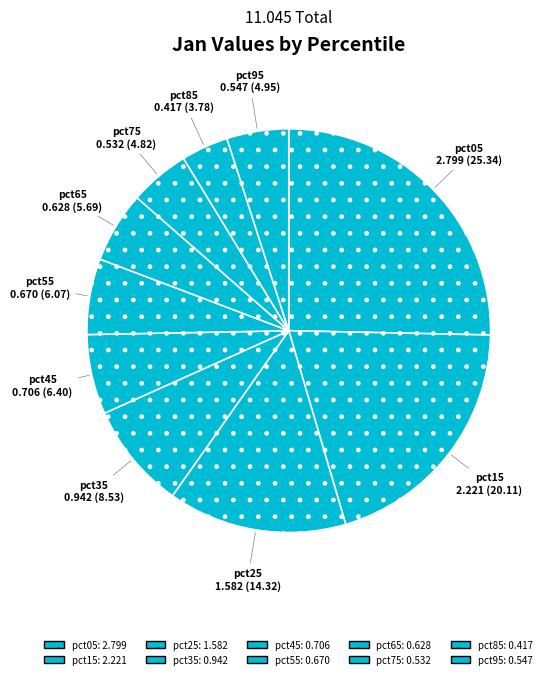

What is the change in value from pct35 to pct45?

-0.2